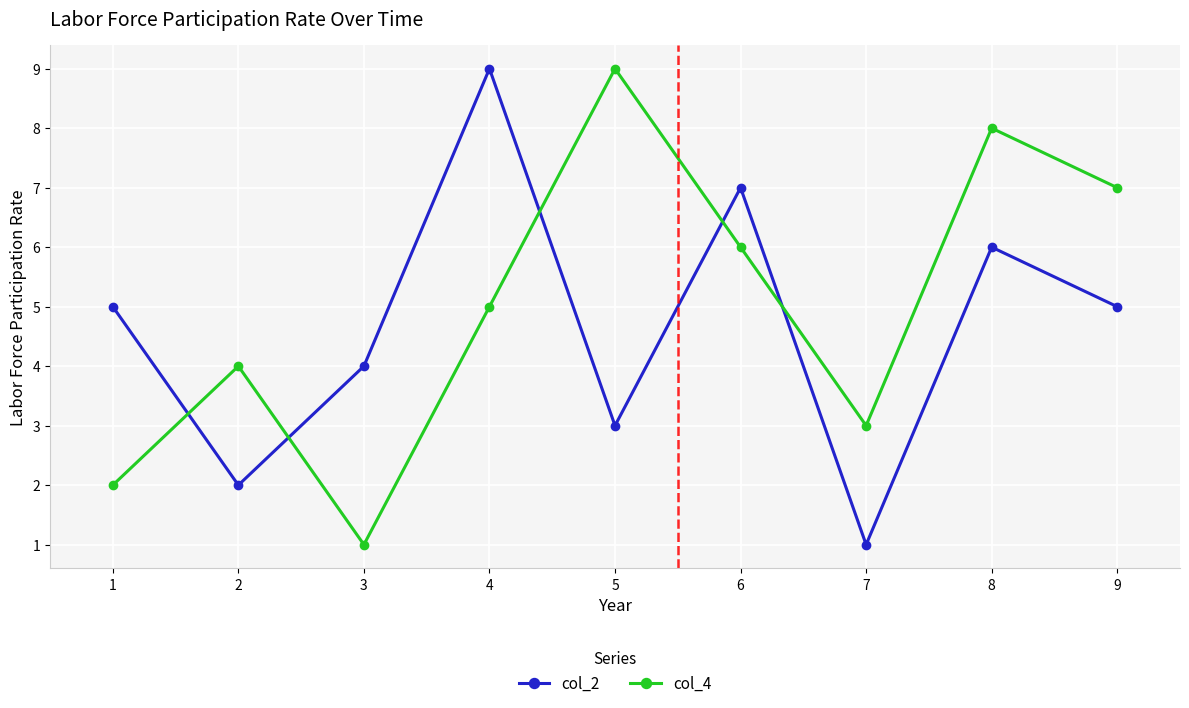

What is the average value of the col_2 series?

5